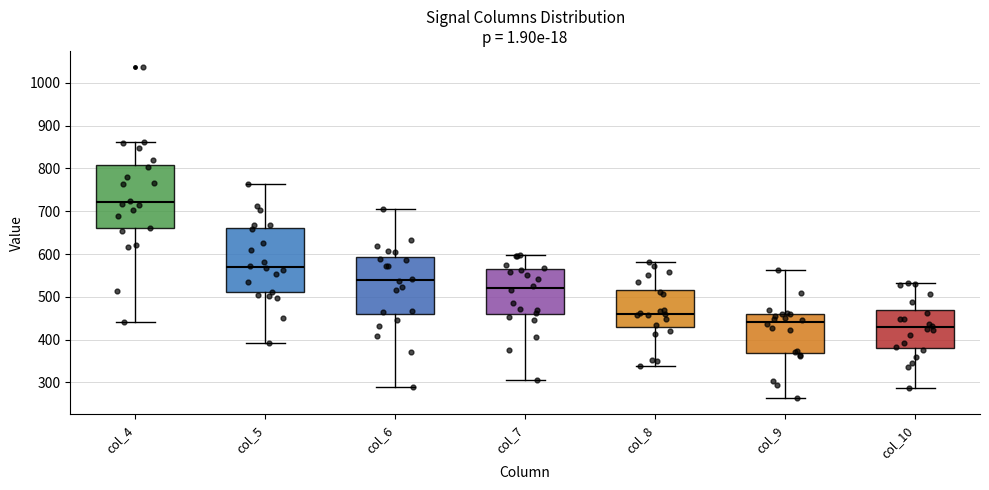

Reading left to right, read every box against the y-axis: the position of its median line, the range the box covers, and the ends of its whiskers. The values are not printed on the chart, so give them approximately, as read against the axis.

col_4: median 720, box 660 to 810, whiskers 440 to 860
col_5: median 570, box 510 to 660, whiskers 390 to 760
col_6: median 540, box 460 to 590, whiskers 290 to 710
col_7: median 520, box 460 to 560, whiskers 310 to 600
col_8: median 460, box 430 to 520, whiskers 340 to 580
col_9: median 440, box 370 to 460, whiskers 260 to 560
col_10: median 430, box 380 to 470, whiskers 290 to 530